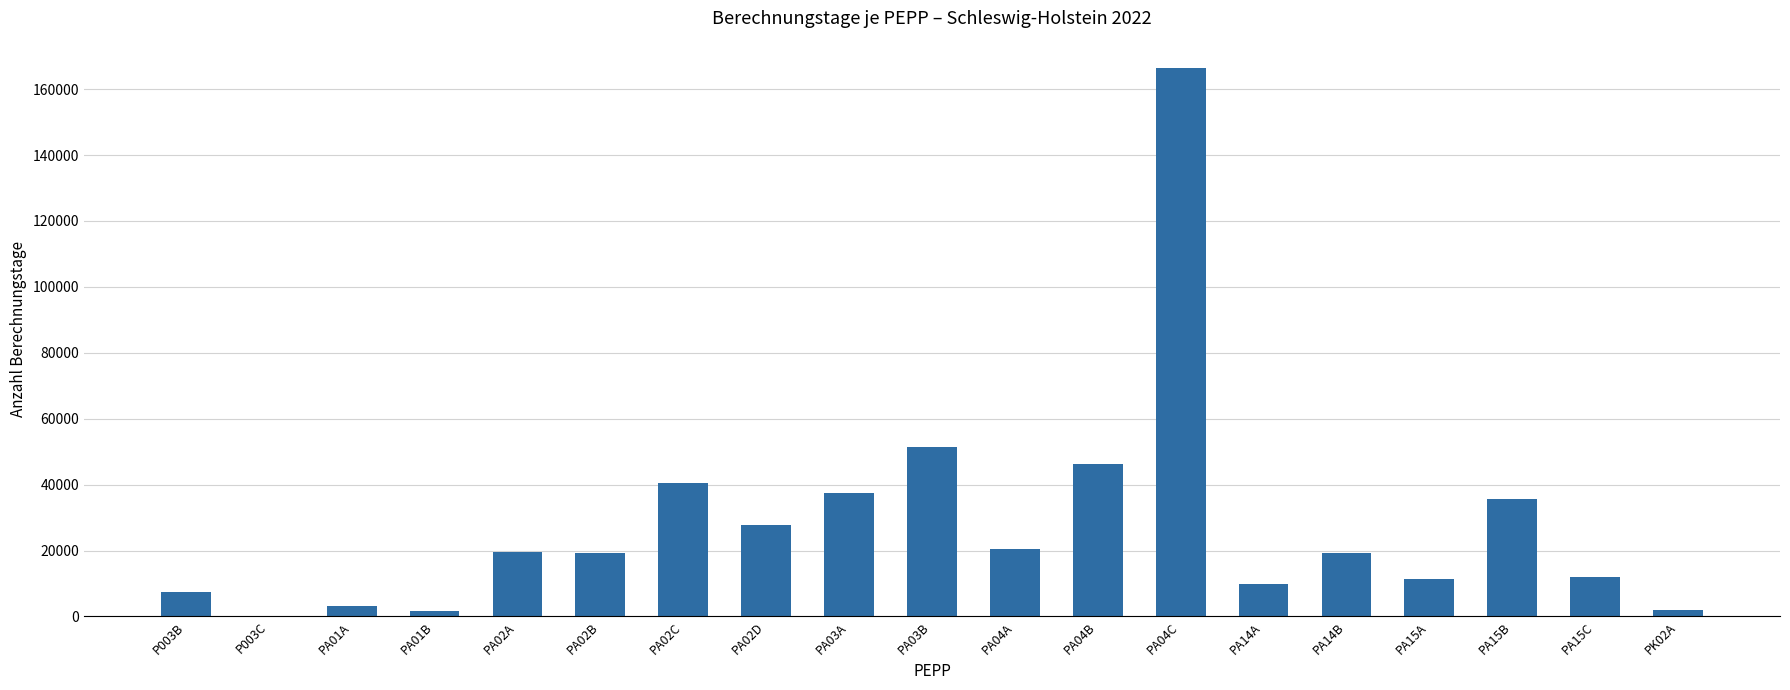

What is the greatest value displayed?

166378